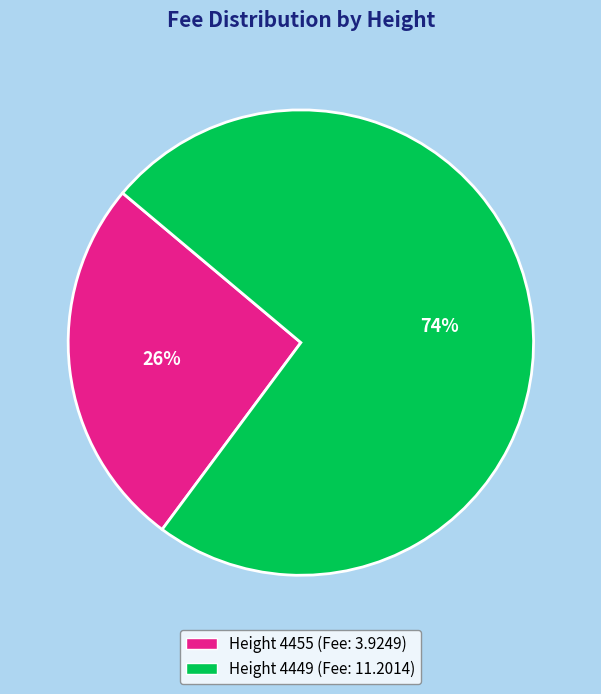

Which category has the smallest portion of the pie?

Height 4455